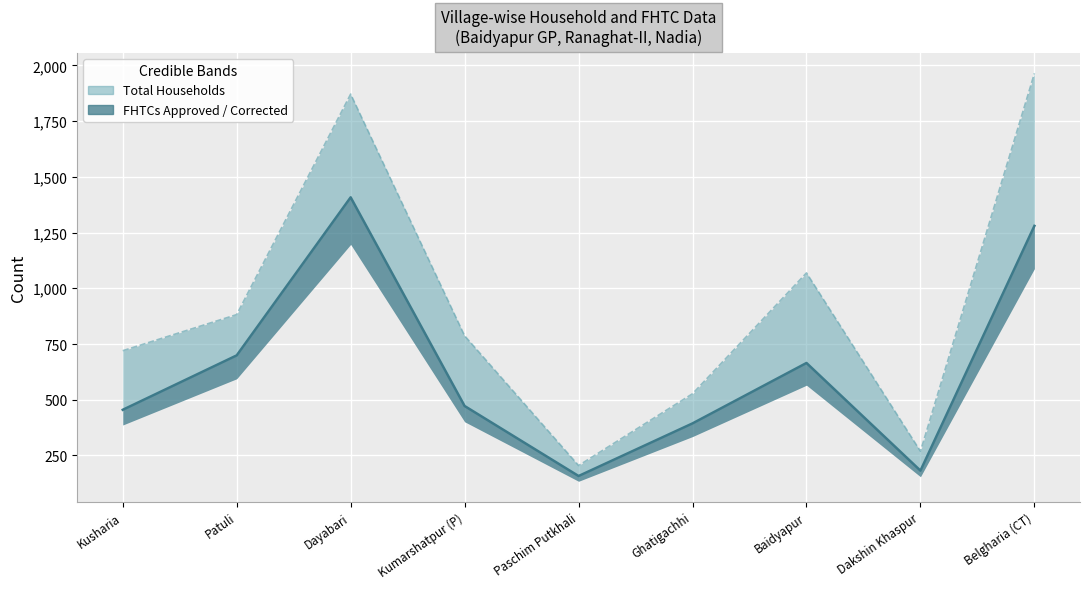

What is the difference between the second highest and minimum values in the Total Households series?

1666